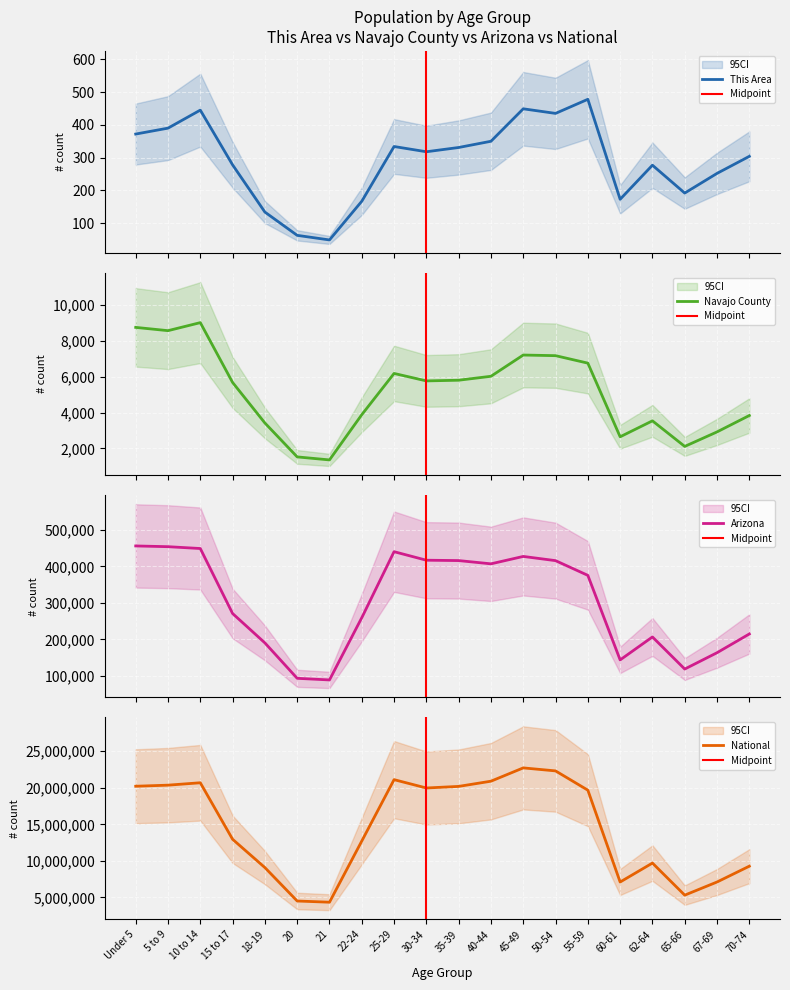

What is the sum of all National values?

290190983